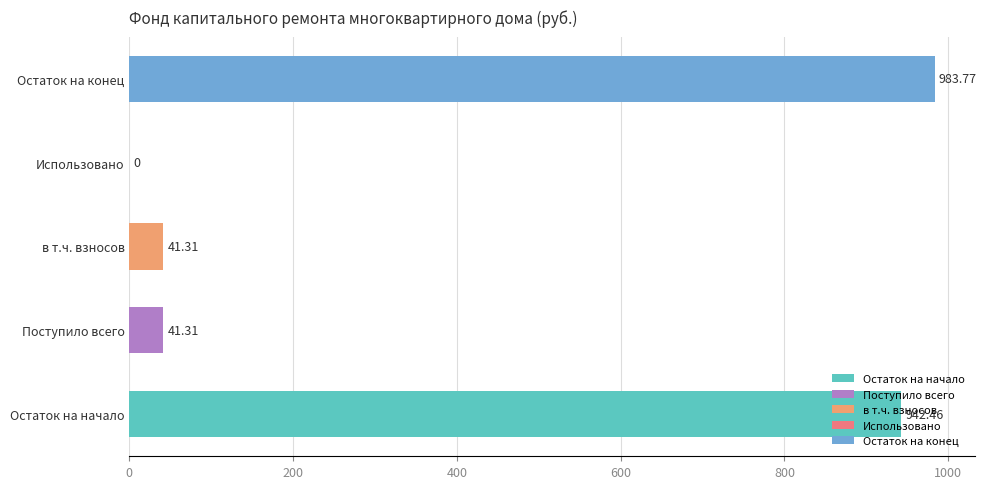

Which label corresponds to the largest value in the chart?

Остаток на конец